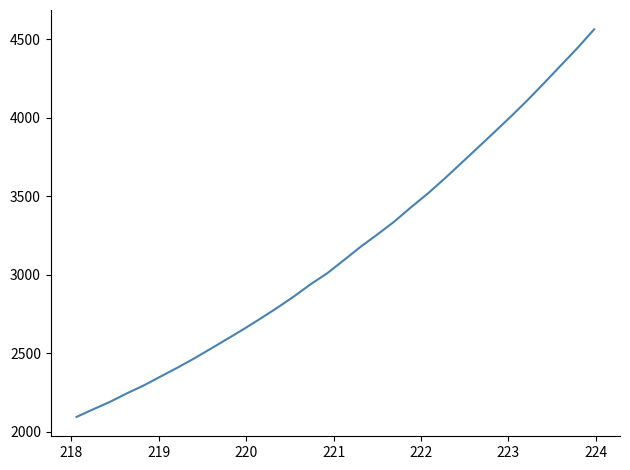

What is the minimum value shown in the chart?

2093.6